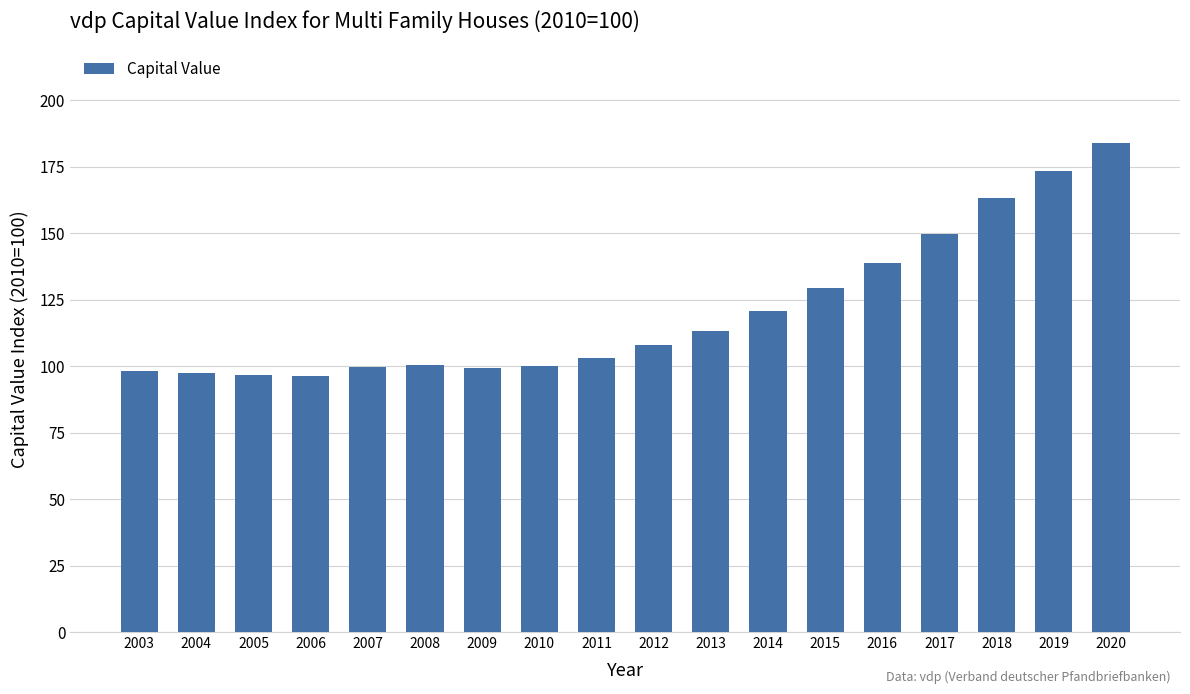

Which label corresponds to the largest value in the chart?

2020